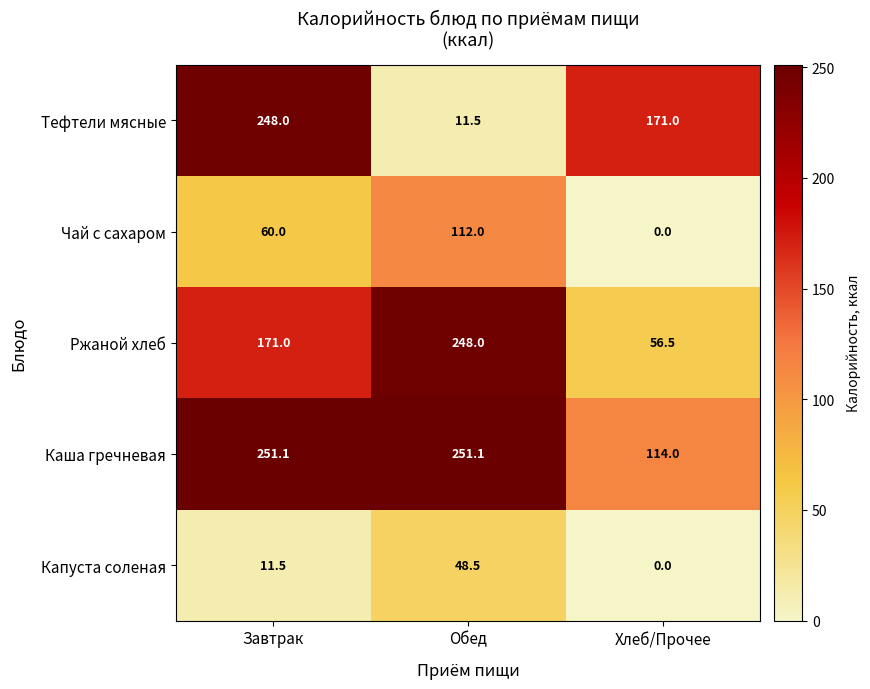

What is the total value across all series at Обед?

671.1